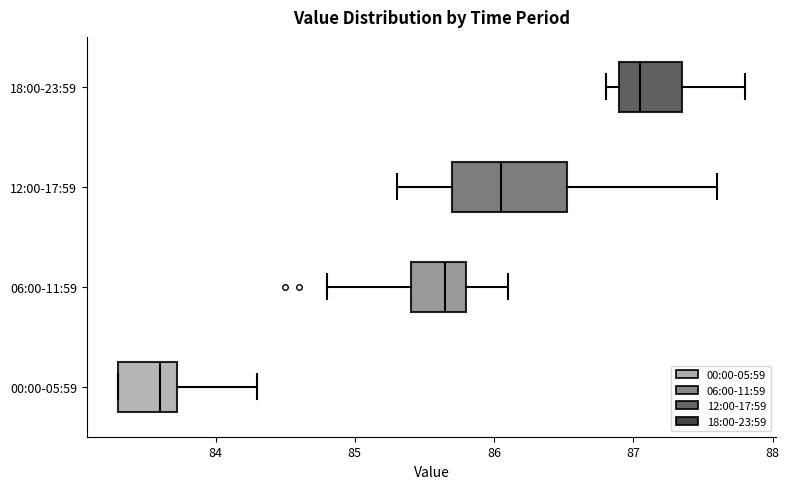

Which box has the furthest to the right median line?

18:00-23:59